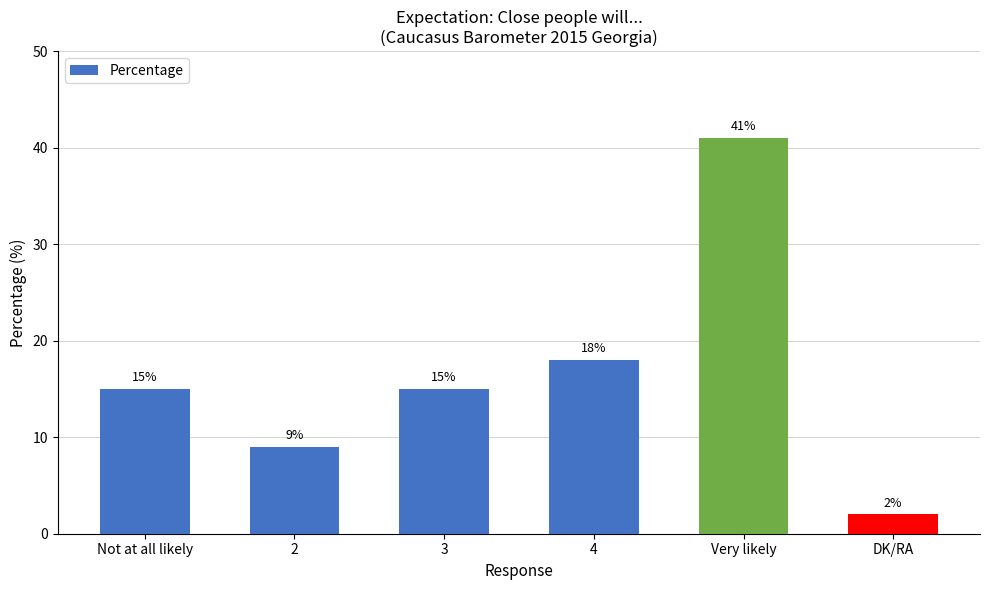

Reading right to left, list all the values displayed in this chart.

2	41	18	15	9	15